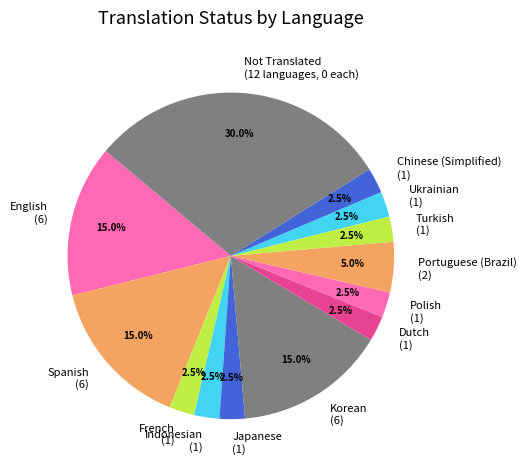

What is the largest slice in the pie chart?

Not Translated (12 languages, 0 each)